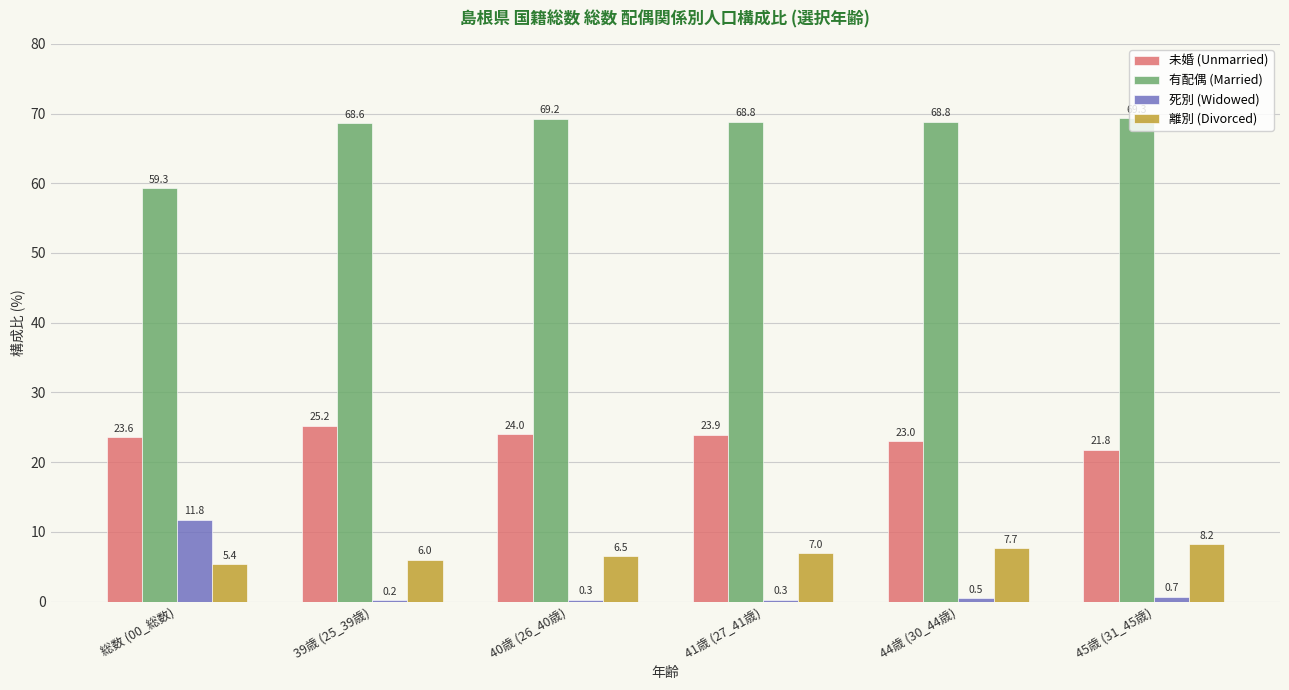

Which series has the largest total across all categories?

有配偶 (Married)